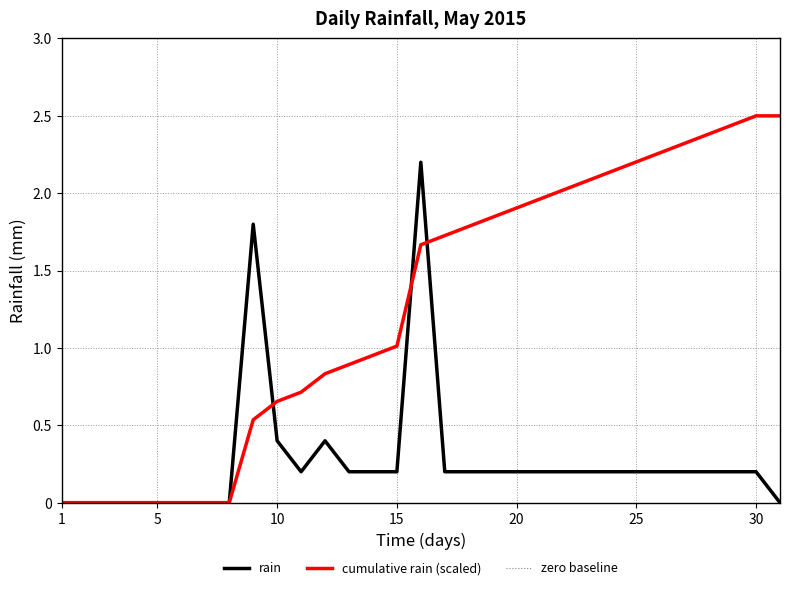

What is the maximum value shown in the chart?

2.5